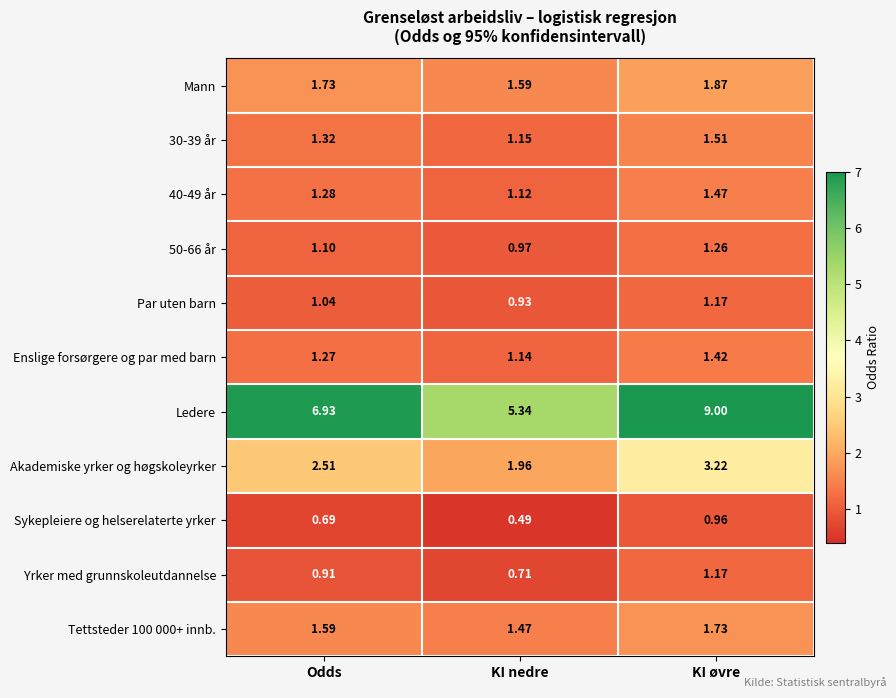

List the labels in order of 30-39 år value, smallest first.

KI nedre, Odds, KI øvre